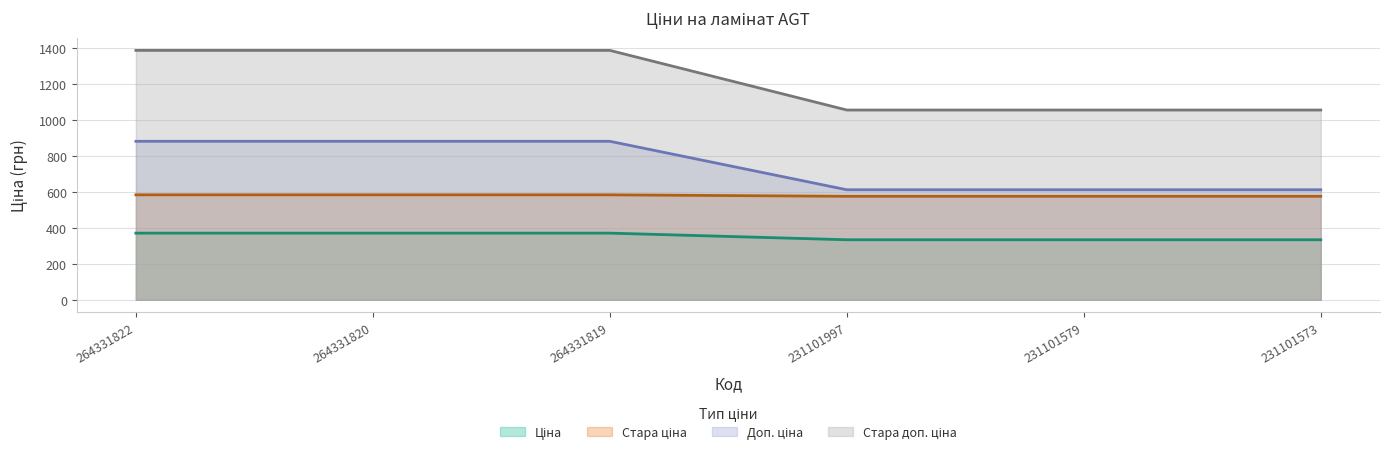

True or false: Стара ціна has a value of 576.6 at 231101573.

True